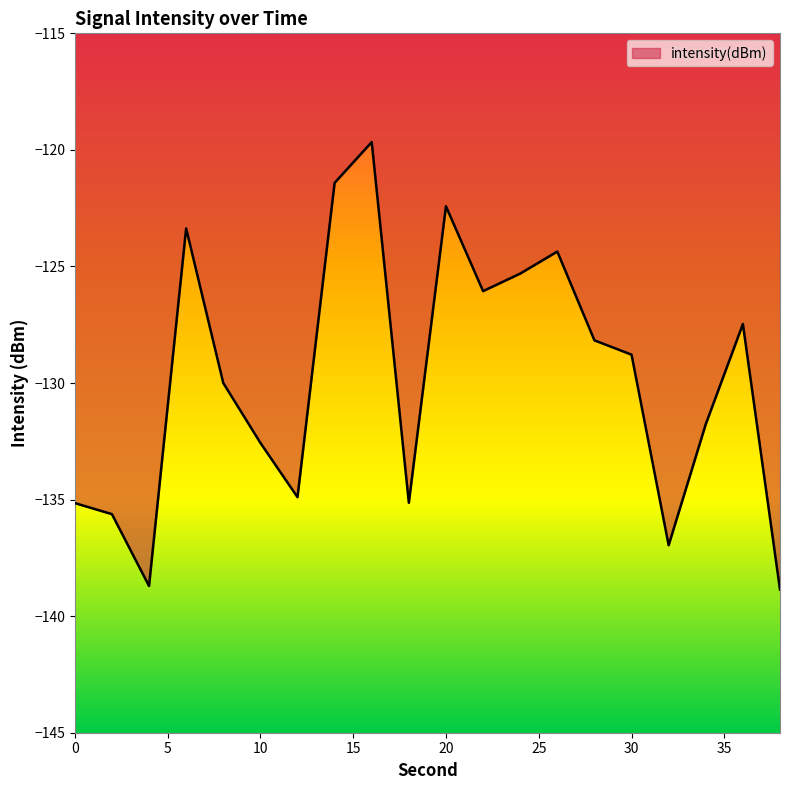

What is the difference between the maximum and minimum values?

19.2